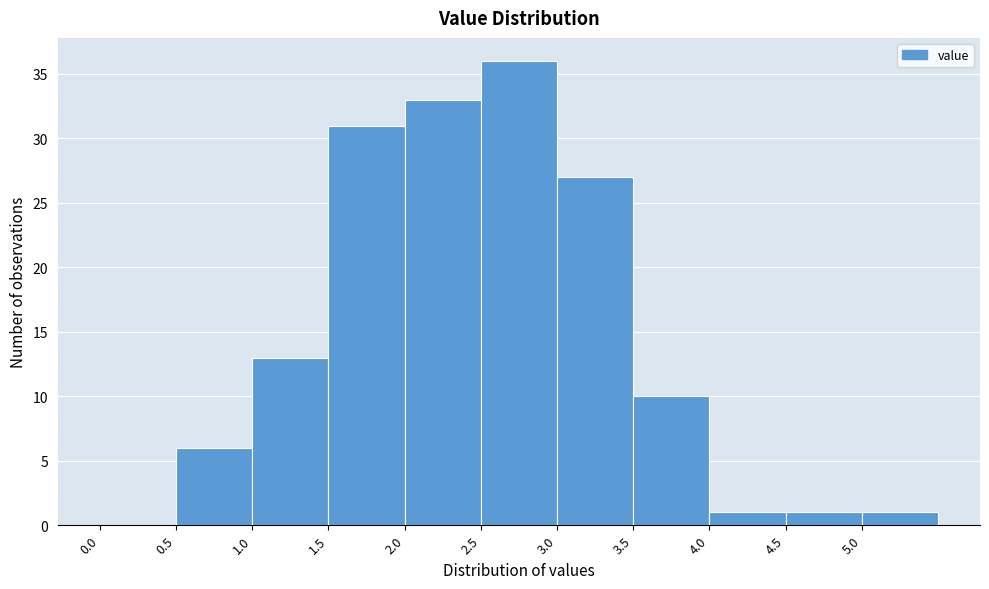

Reading left to right, list every bar in this chart as the range it spans on the x-axis followed by its height. The values are not printed on the chart, so give them approximately, as read against the axis.

0.0 to 0.5: 0
0.5 to 1.0: 6
1.0 to 1.5: 13
1.5 to 2.0: 31
2.0 to 2.5: 33
2.5 to 3.0: 36
3.0 to 3.5: 27
3.5 to 4.0: 10
4.0 to 4.5: 1
4.5 to 5.0: 1
5.0 to 5.5: 1